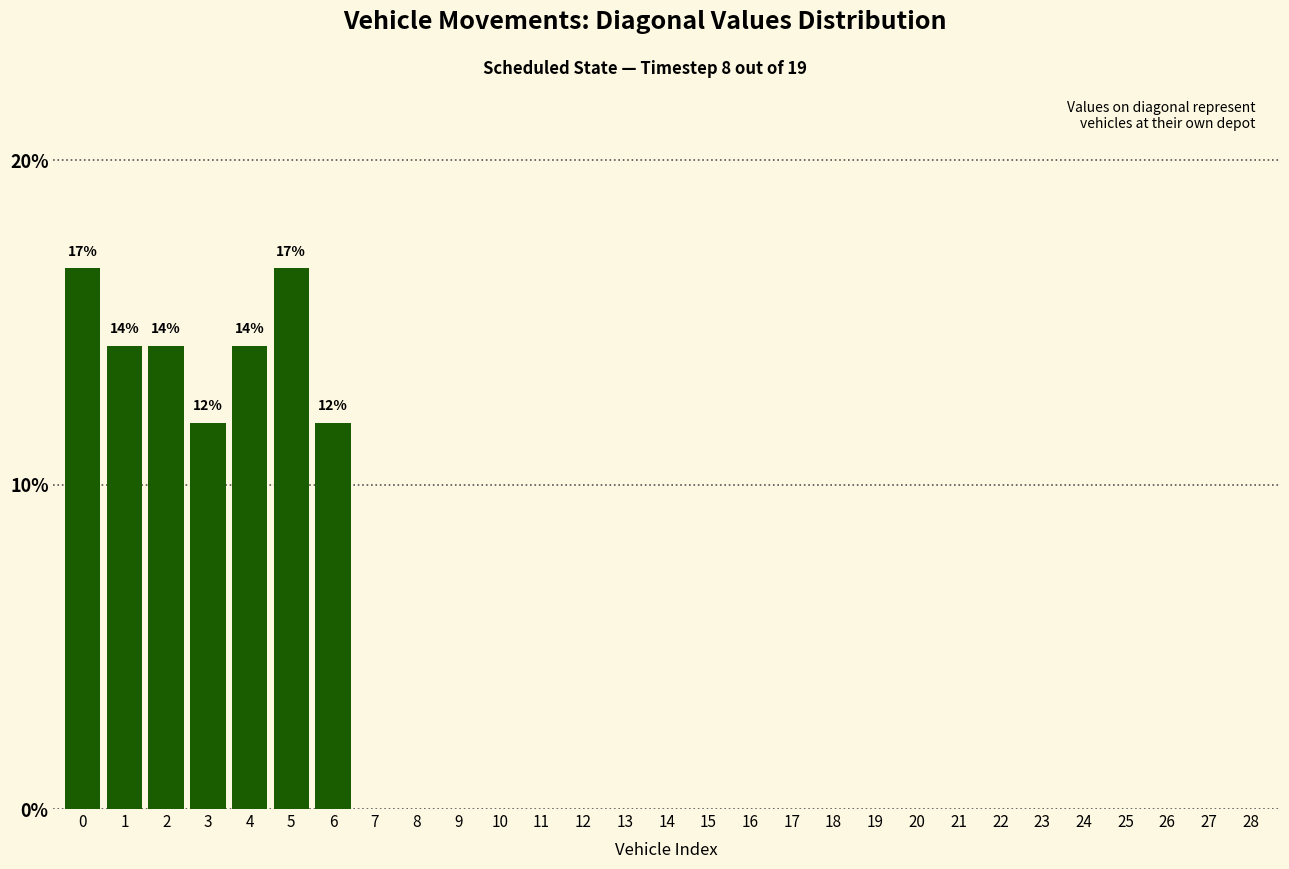

Reading left to right, transcribe all the data shown in this chart.

0=16.7	1=14.3	2=14.3	3=11.9	4=14.3	5=16.7	6=11.9	7=0.0	8=0.0	9=0.0	10=0.0	11=0.0	12=0.0	13=0.0	14=0.0	15=0.0	16=0.0	17=0.0	18=0.0	19=0.0	20=0.0	21=0.0	22=0.0	23=0.0	24=0.0	25=0.0	26=0.0	27=0.0	28=0.0